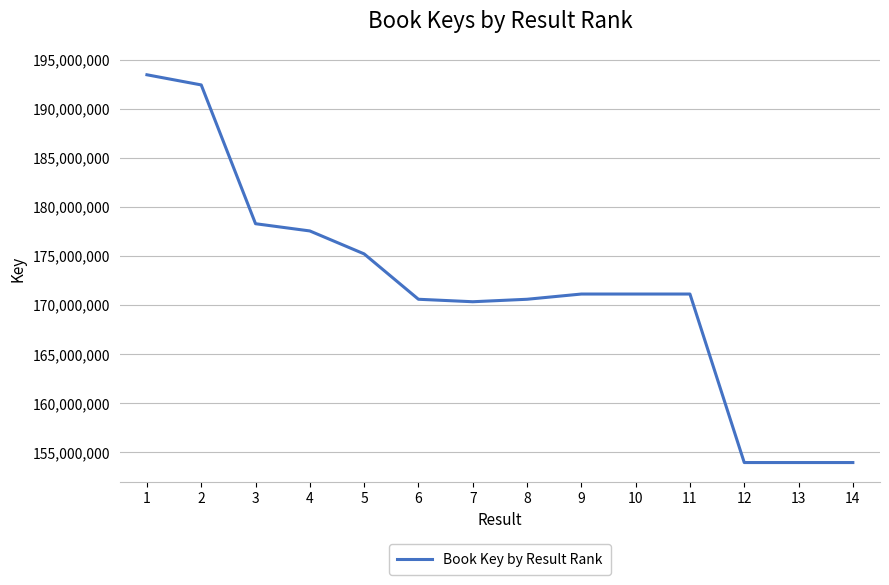

Read the value at 6, to the nearest 100.

170572100